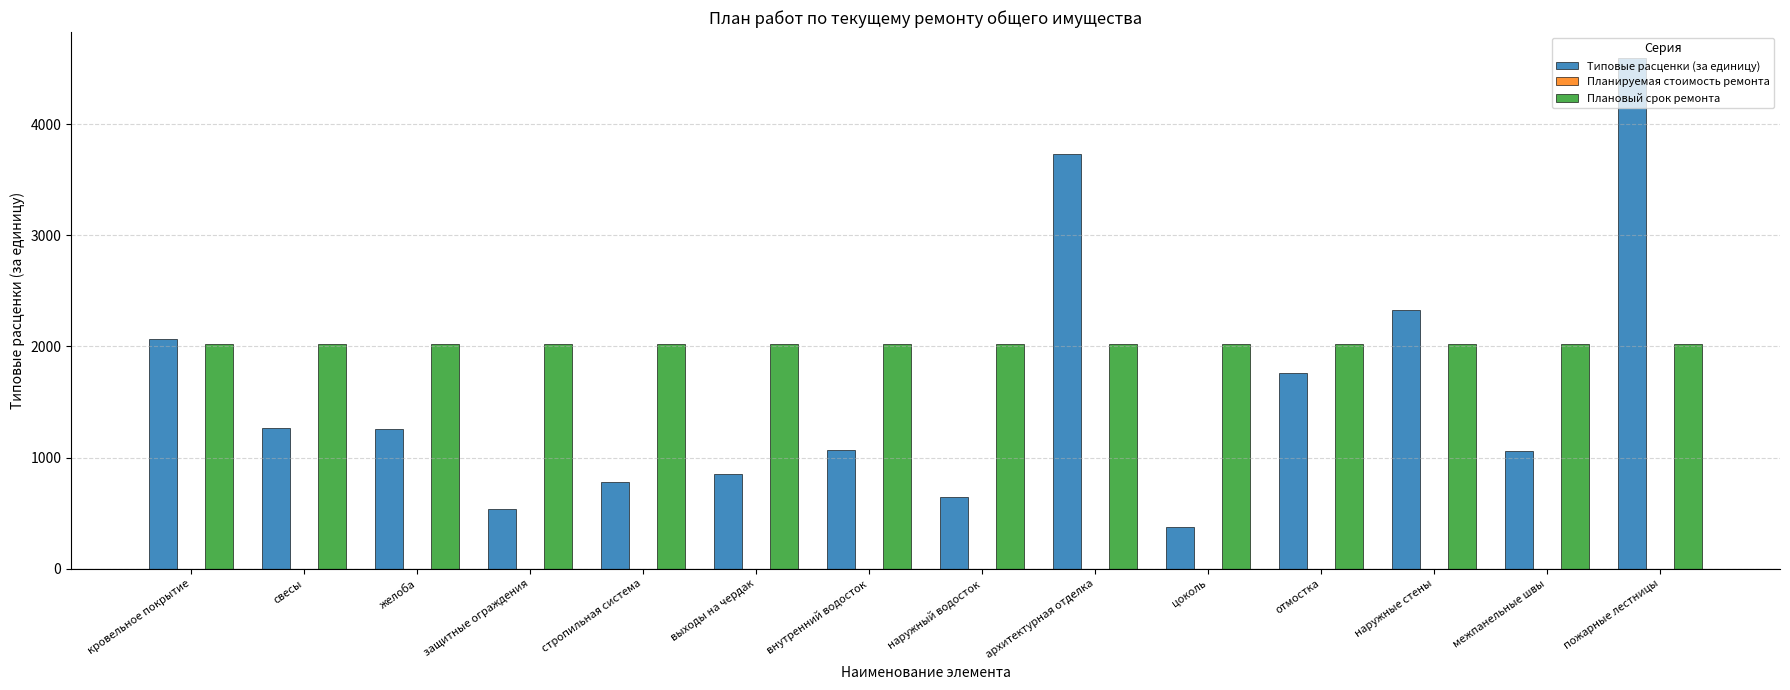

Between внутренний водосток and цоколь, which series saw the biggest shift?

Типовые расценки (за единицу)